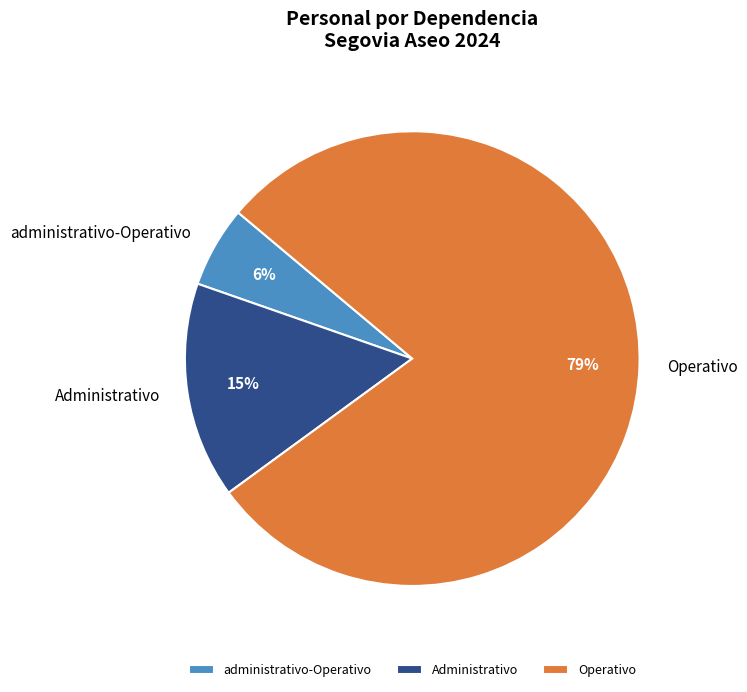

What is the largest slice in the pie chart?

Operativo